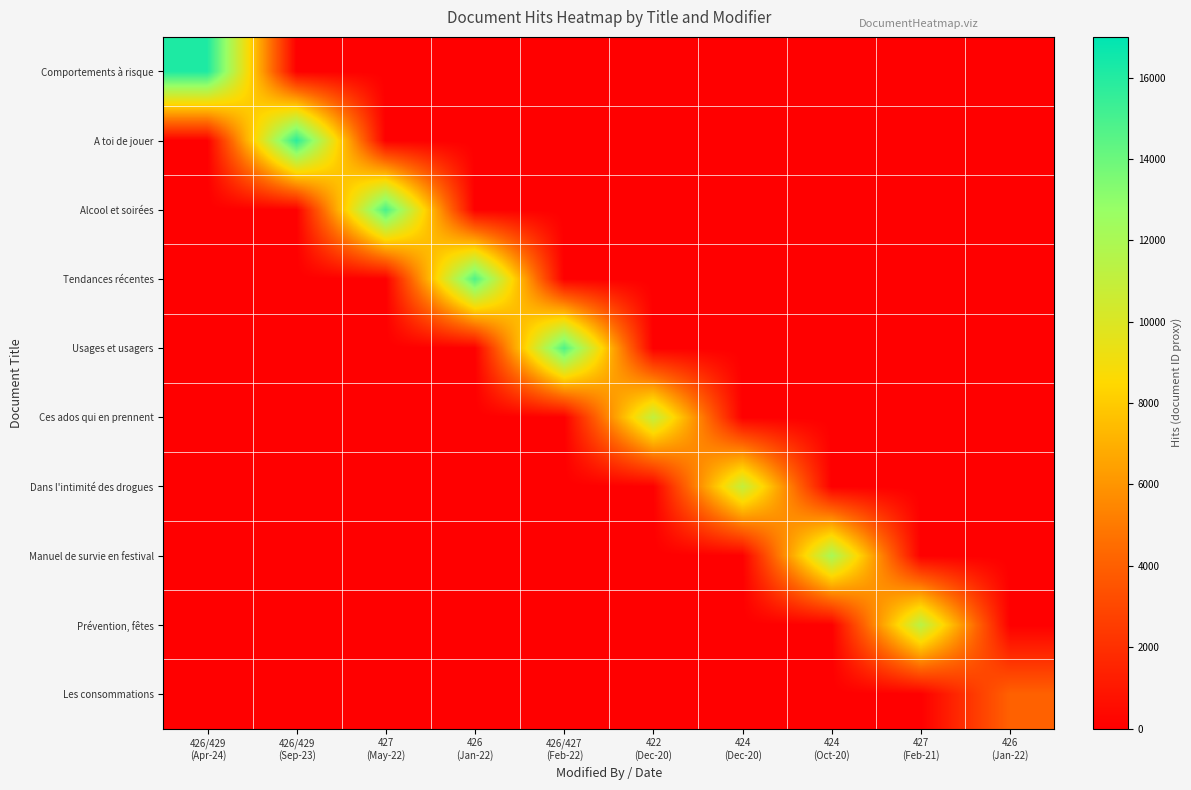

Reading left to right, what are all the values shown in this chart?

Comportements à risque: 426/429
(Apr-24)=16153	426/429
(Sep-23)=0	427
(May-22)=0	426
(Jan-22)=0	426/427
(Feb-22)=0	422
(Dec-20)=0	424
(Dec-20)=0	424
(Oct-20)=0	427
(Feb-21)=0	426
(Jan-22)=0
A toi de jouer: 426/429
(Apr-24)=0	426/429
(Sep-23)=15833	427
(May-22)=0	426
(Jan-22)=0	426/427
(Feb-22)=0	422
(Dec-20)=0	424
(Dec-20)=0	424
(Oct-20)=0	427
(Feb-21)=0	426
(Jan-22)=0
Alcool et soirées: 426/429
(Apr-24)=0	426/429
(Sep-23)=0	427
(May-22)=14977	426
(Jan-22)=0	426/427
(Feb-22)=0	422
(Dec-20)=0	424
(Dec-20)=0	424
(Oct-20)=0	427
(Feb-21)=0	426
(Jan-22)=0
Tendances récentes: 426/429
(Apr-24)=0	426/429
(Sep-23)=0	427
(May-22)=0	426
(Jan-22)=14783	426/427
(Feb-22)=0	422
(Dec-20)=0	424
(Dec-20)=0	424
(Oct-20)=0	427
(Feb-21)=0	426
(Jan-22)=0
Usages et usagers: 426/429
(Apr-24)=0	426/429
(Sep-23)=0	427
(May-22)=0	426
(Jan-22)=0	426/427
(Feb-22)=14790	422
(Dec-20)=0	424
(Dec-20)=0	424
(Oct-20)=0	427
(Feb-21)=0	426
(Jan-22)=0
Ces ados qui en prennent: 426/429
(Apr-24)=0	426/429
(Sep-23)=0	427
(May-22)=0	426
(Jan-22)=0	426/427
(Feb-22)=0	422
(Dec-20)=11098	424
(Dec-20)=0	424
(Oct-20)=0	427
(Feb-21)=0	426
(Jan-22)=0
Dans l'intimité des drogues: 426/429
(Apr-24)=0	426/429
(Sep-23)=0	427
(May-22)=0	426
(Jan-22)=0	426/427
(Feb-22)=0	422
(Dec-20)=0	424
(Dec-20)=11041	424
(Oct-20)=0	427
(Feb-21)=0	426
(Jan-22)=0
Manuel de survie en festival: 426/429
(Apr-24)=0	426/429
(Sep-23)=0	427
(May-22)=0	426
(Jan-22)=0	426/427
(Feb-22)=0	422
(Dec-20)=0	424
(Dec-20)=0	424
(Oct-20)=12100	427
(Feb-21)=0	426
(Jan-22)=0
Prévention, fêtes: 426/429
(Apr-24)=0	426/429
(Sep-23)=0	427
(May-22)=0	426
(Jan-22)=0	426/427
(Feb-22)=0	422
(Dec-20)=0	424
(Dec-20)=0	424
(Oct-20)=0	427
(Feb-21)=11405	426
(Jan-22)=0
Les consommations: 426/429
(Apr-24)=0	426/429
(Sep-23)=0	427
(May-22)=0	426
(Jan-22)=0	426/427
(Feb-22)=0	422
(Dec-20)=0	424
(Dec-20)=0	424
(Oct-20)=0	427
(Feb-21)=0	426
(Jan-22)=4063